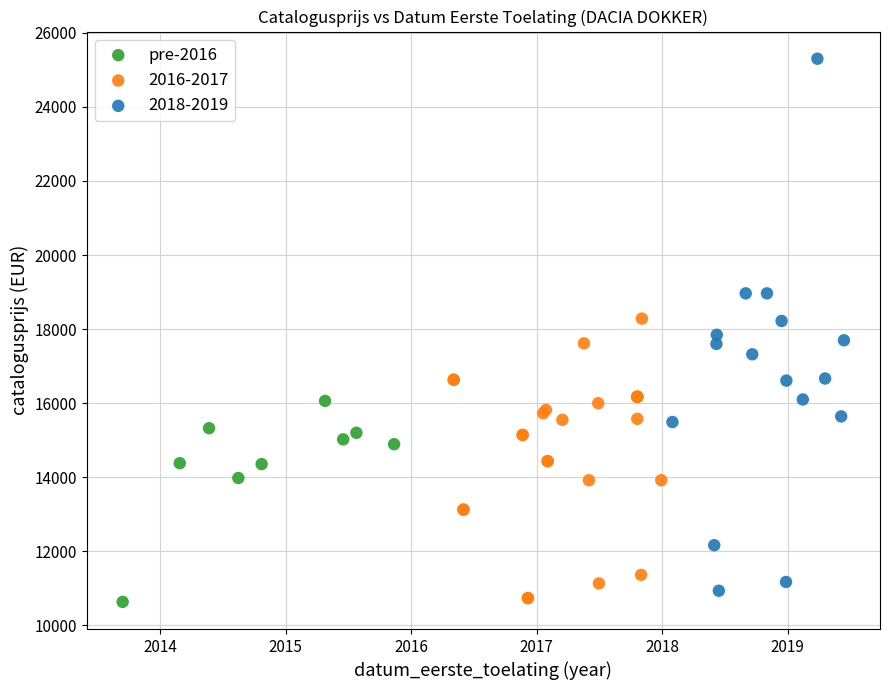

Which series contains the highest Y value?

2018-2019